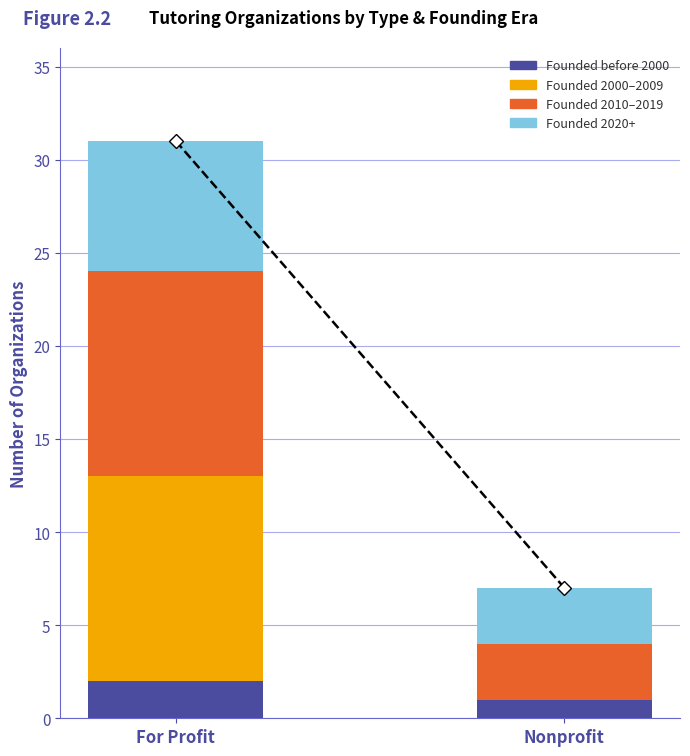

What is the total value across all series at Nonprofit?

7